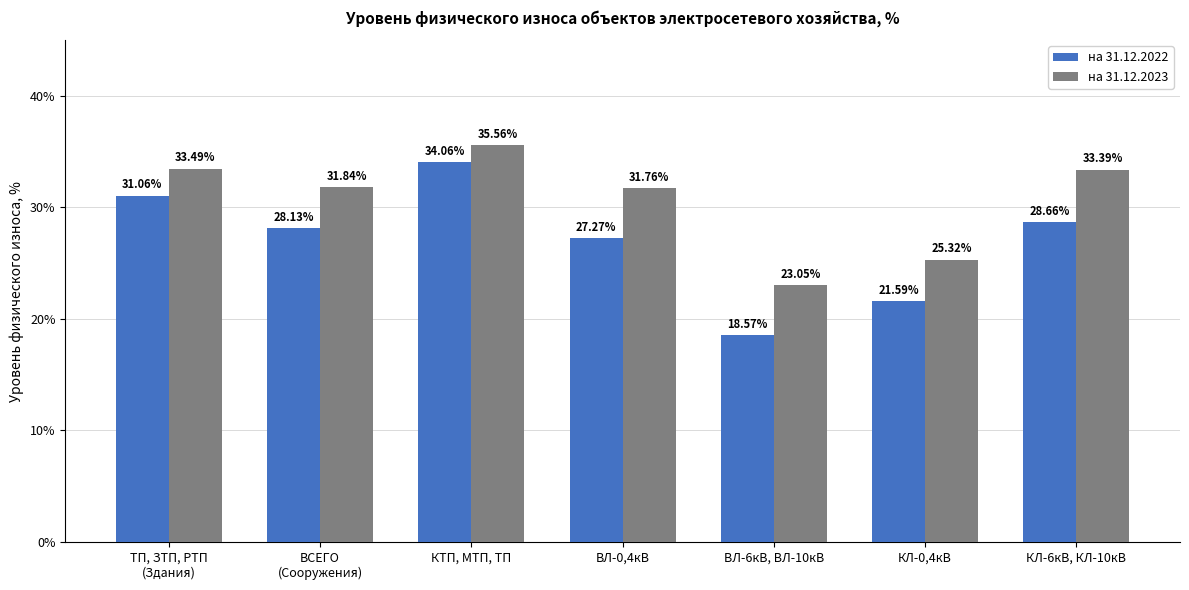

Between ВЛ-0,4кВ and КЛ-6кВ, КЛ-10кВ, which series saw the biggest shift?

на 31.12.2023